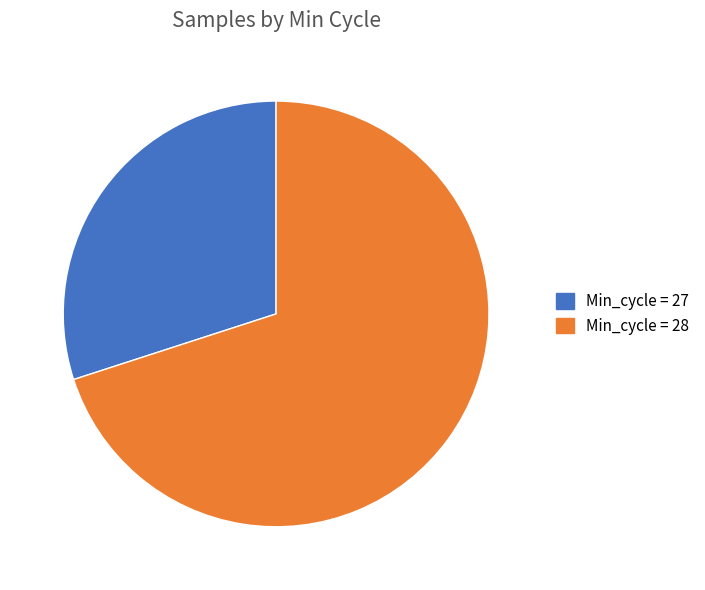

Is there any slice that represents more than half of the pie?

Yes